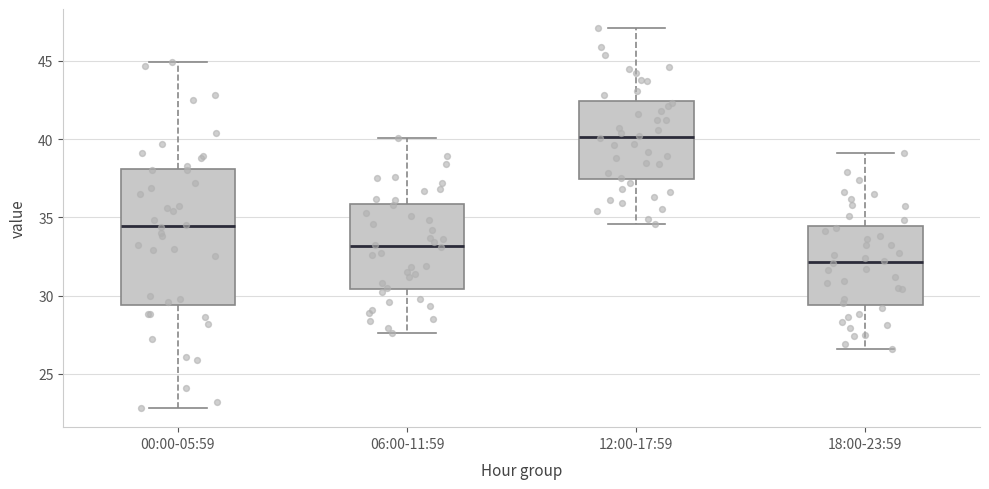

Which box has the highest median line?

12:00-17:59